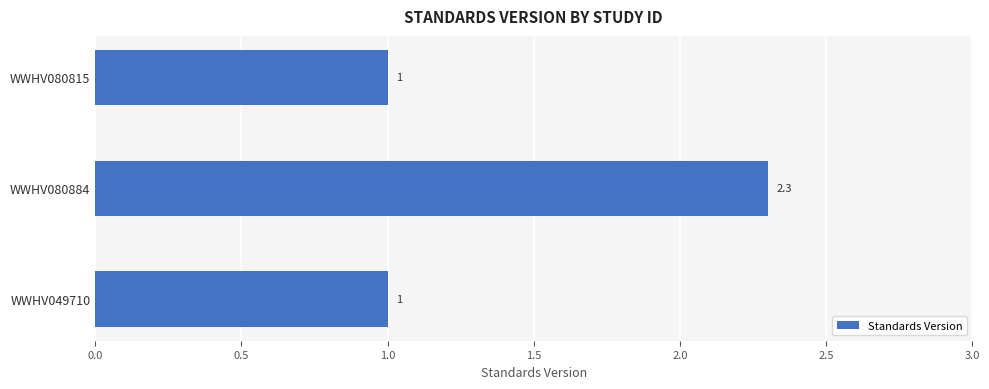

Reading top to bottom, extract all data points from this chart.

WWHV080815=1.0	WWHV080884=2.3	WWHV049710=1.0